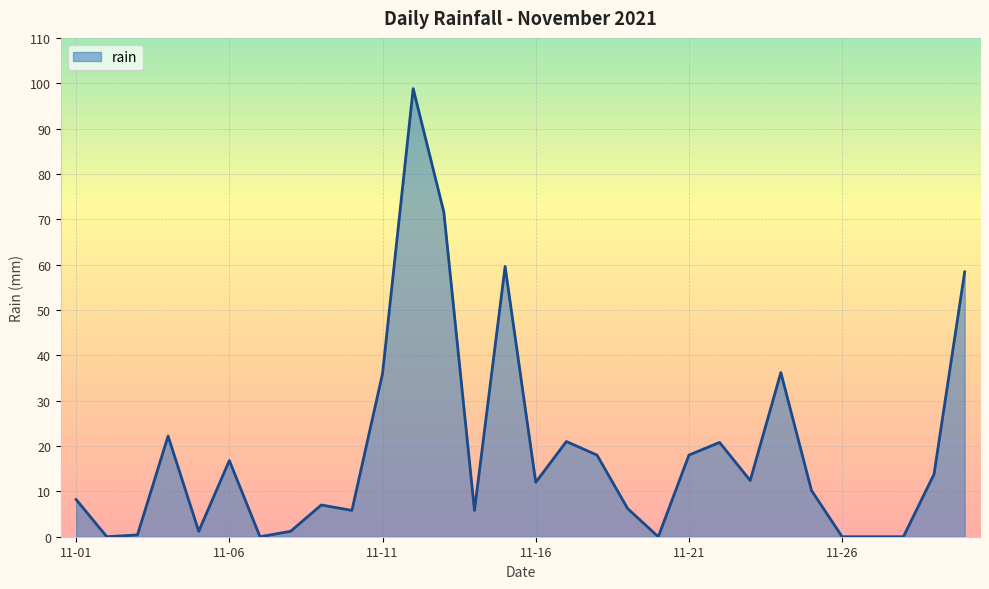

What is the difference between the maximum and minimum values?

98.8